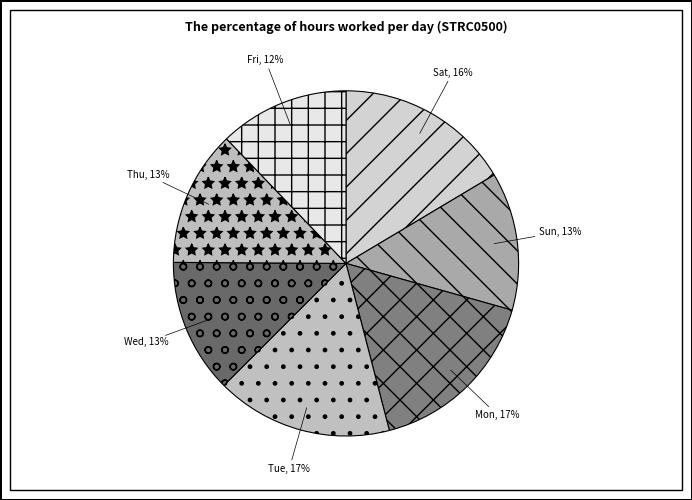

Approximately how many times larger is the value at Sun compared to Sat?

0.8